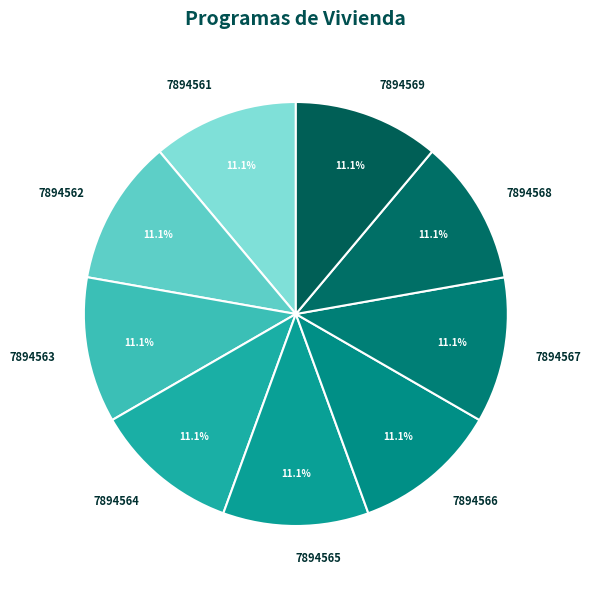

What portion of the pie excludes 7894563?

88.9%